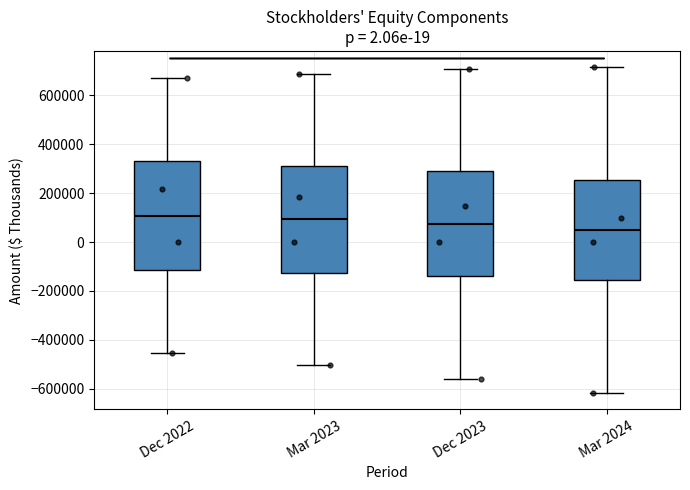

Reading left to right, transcribe this box plot: for each box, give where its median line is, the range the box spans, and where its two whiskers end, as read against the y-axis. The values are not printed on the chart, so give them approximately, as read against the axis.

Dec 2022: median 100000, box -120000 to 340000, whiskers -460000 to 680000
Mar 2023: median 100000, box -120000 to 320000, whiskers -500000 to 680000
Dec 2023: median 80000, box -140000 to 280000, whiskers -560000 to 700000
Mar 2024: median 40000, box -160000 to 260000, whiskers -620000 to 720000